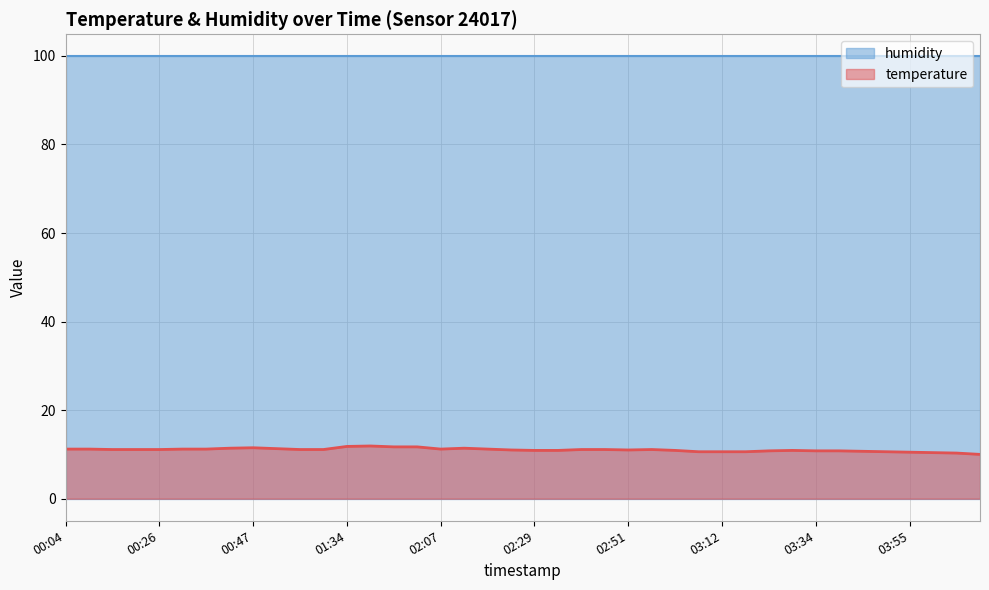

What is the minimum value shown in the chart?

10.0